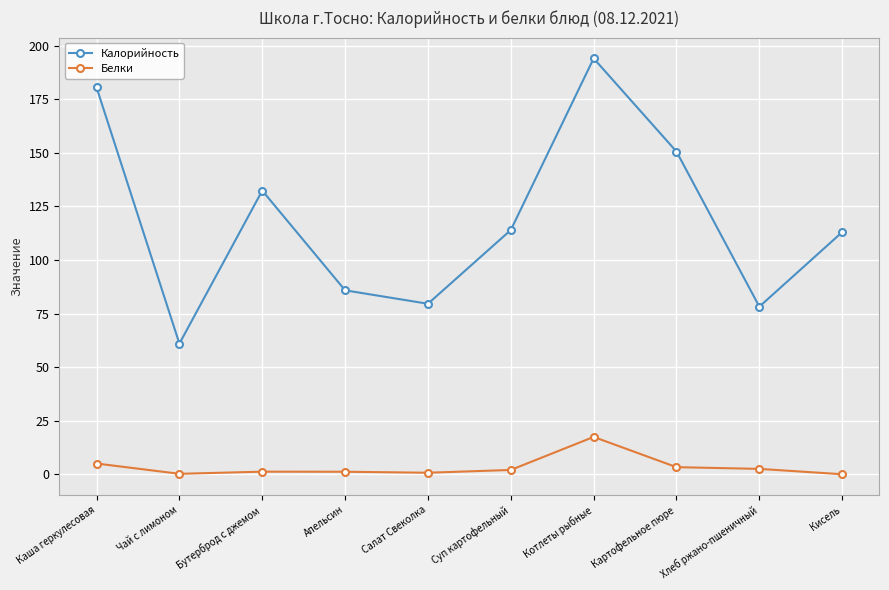

Count the number of categories in the chart.

10